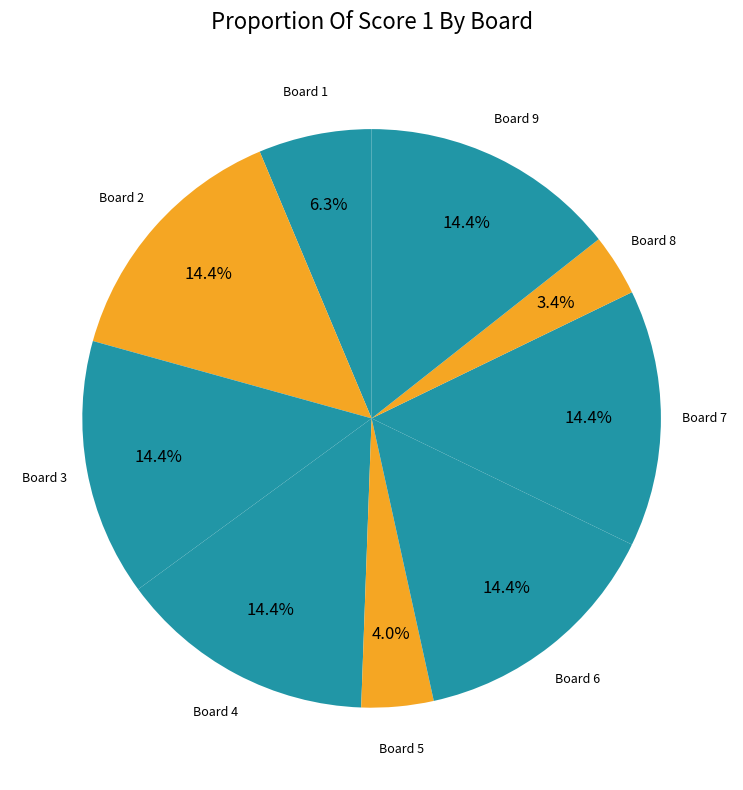

Which slice is the smallest?

Board 8